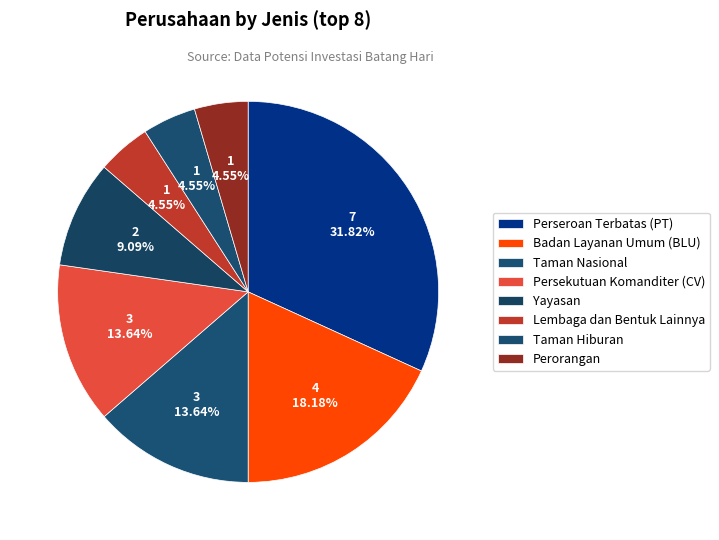

Which slice is the smallest?

Lembaga dan Bentuk Lainnya